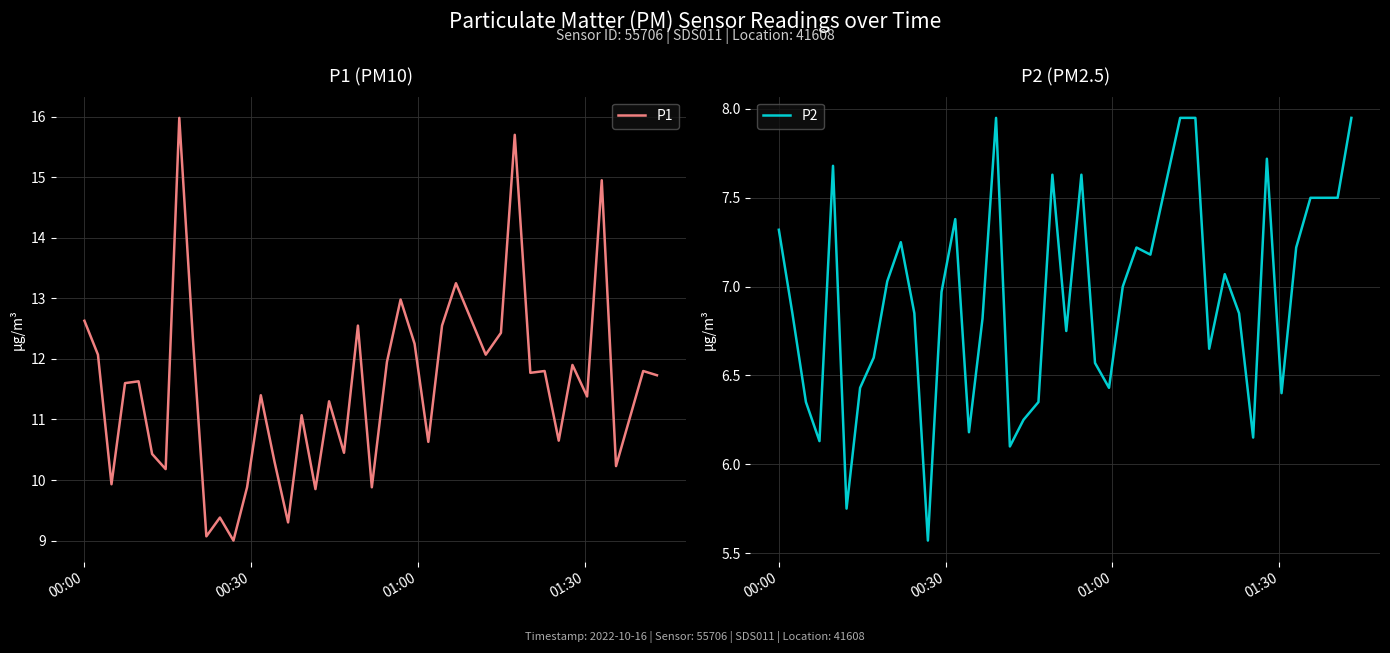

Reading left to right, transcribe all the data shown in this chart.

P1: 12.6	12.1	9.9	11.6	11.6	10.4	10.2	16.0	12.3	9.1	9.4	9.0	9.9	11.4	10.3	9.3	11.1	9.8	11.3	10.4	12.6	9.9	11.9	13.0	12.2	10.6	12.6	13.2	12.1	12.4	15.7	11.8	11.8	10.7	11.9	11.4	14.9	10.2	11.8	11.7
P2: 7.3	6.8	6.3	6.1	7.7	5.8	6.4	6.6	7.0	7.2	6.8	5.6	7.0	7.4	6.2	6.8	8.0	6.1	6.2	6.3	7.6	6.8	7.6	6.6	6.4	7.0	7.2	7.2	8.0	8.0	6.7	7.1	6.8	6.2	7.7	6.4	7.2	7.5	7.5	8.0